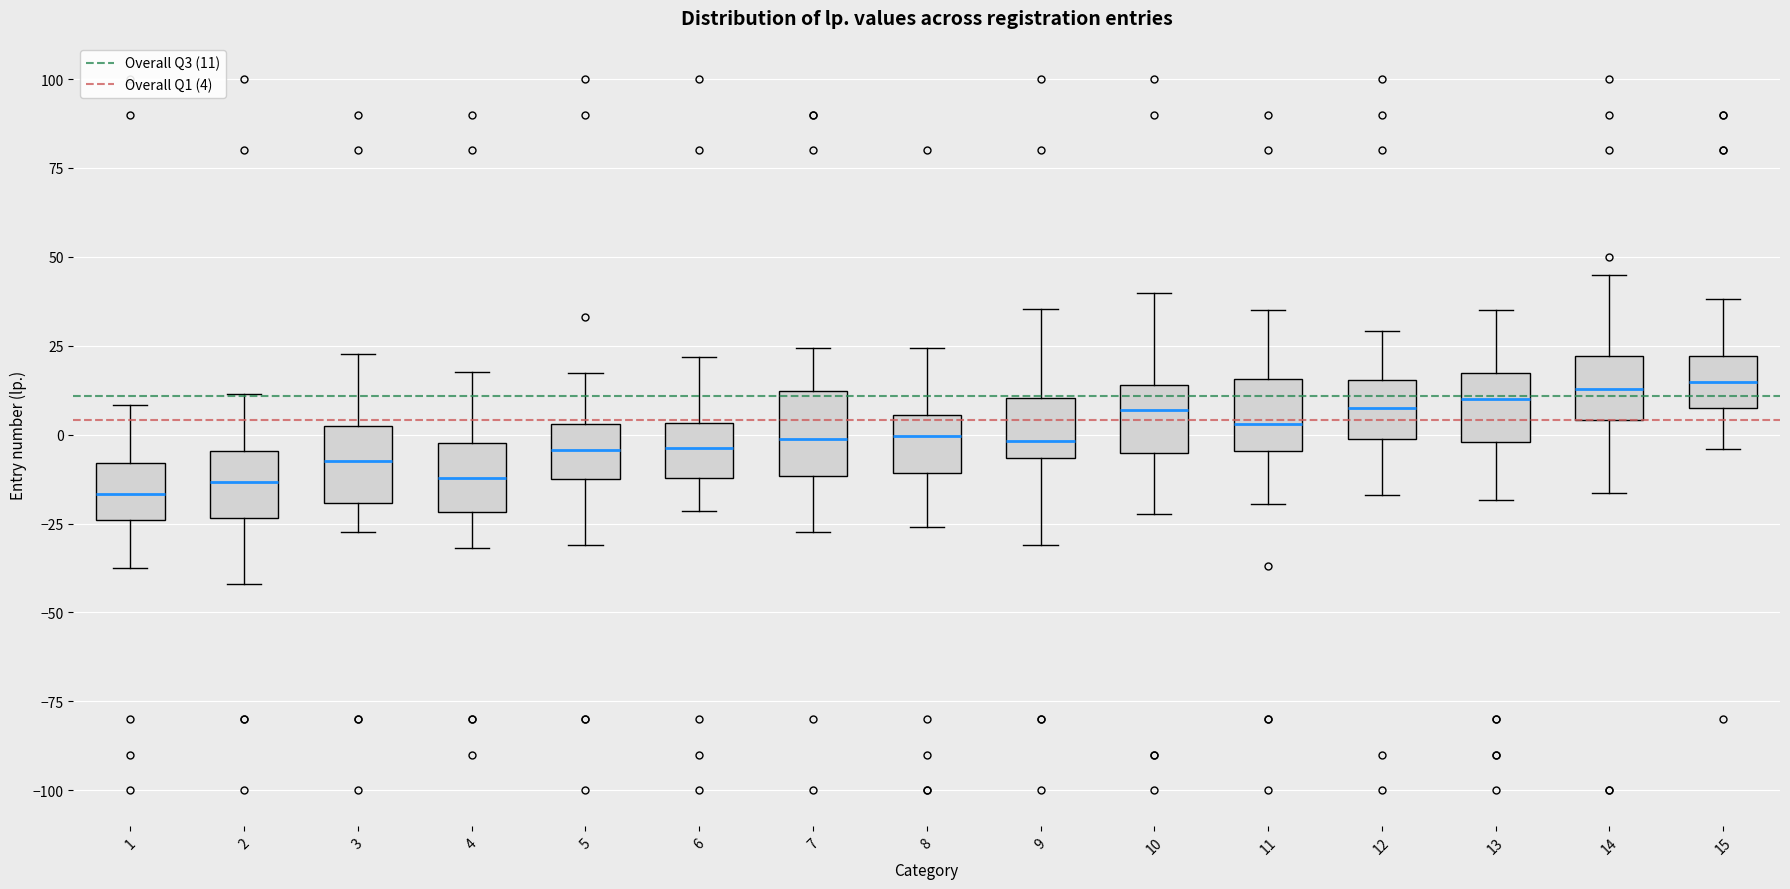

Where does the median line of the box at x = 13 sit on the y-axis? The values are not printed on the chart, so give them approximately, as read against the axis.

10